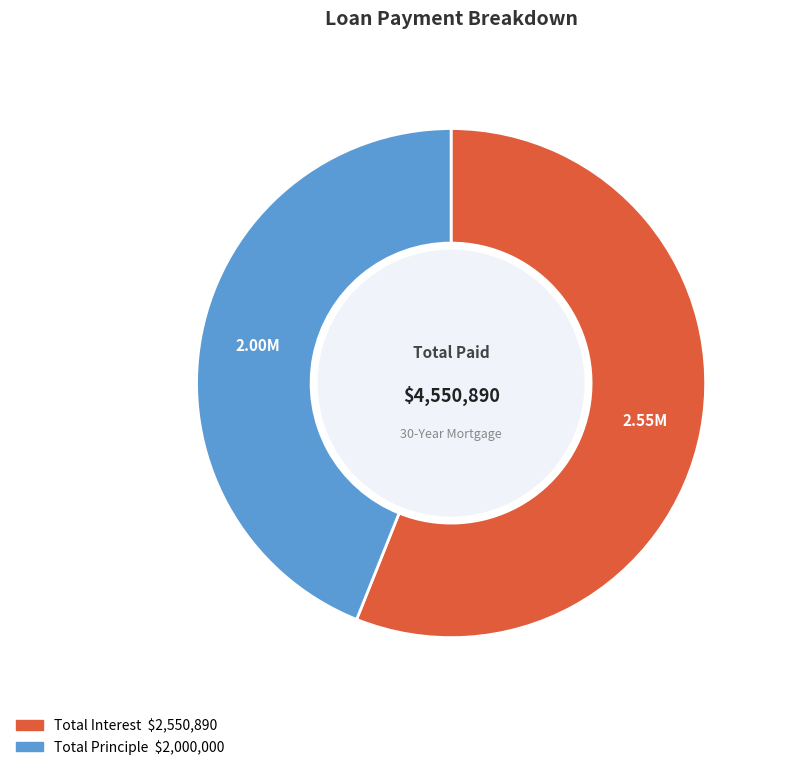

How many slices are in this pie chart?

2